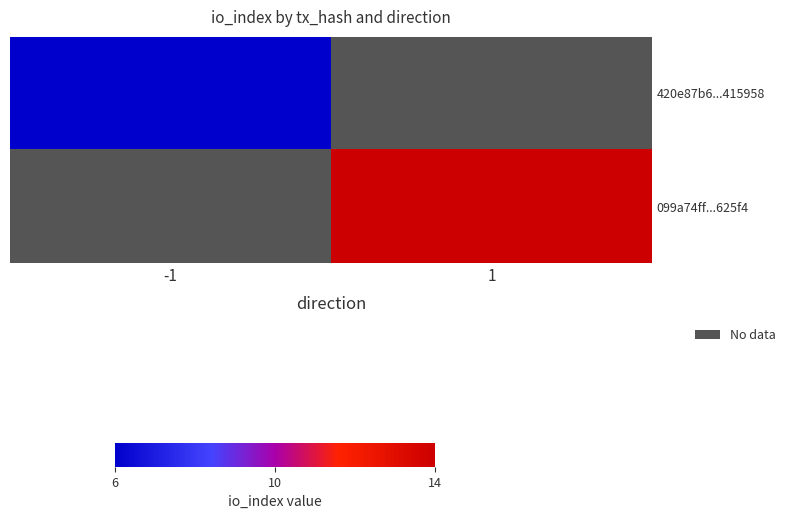

At which label does 420e87b6...415958 reach its peak?

-1